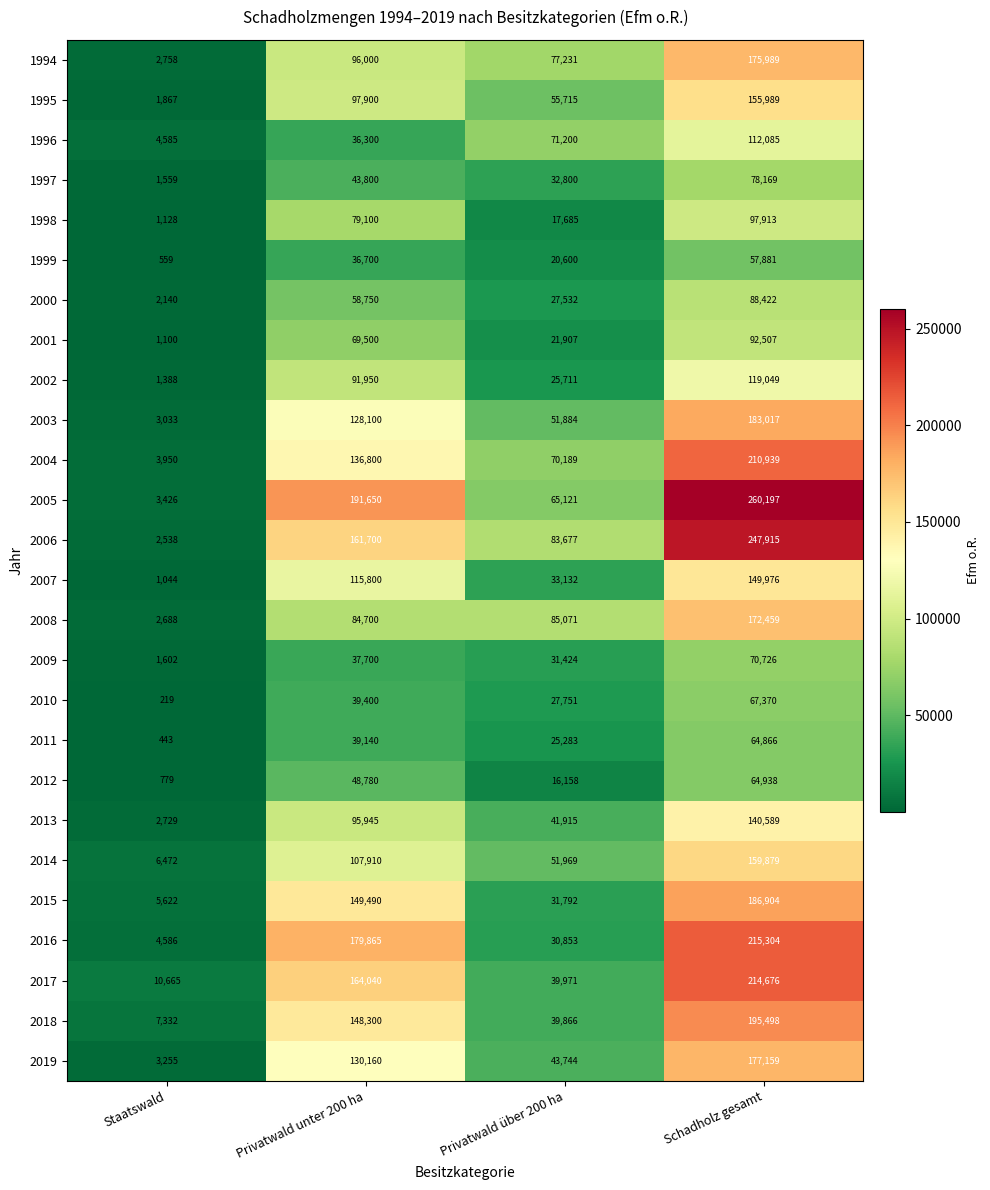

What is the sum of the 1995 values at Privatwald unter 200 ha and Privatwald über 200 ha?

153615